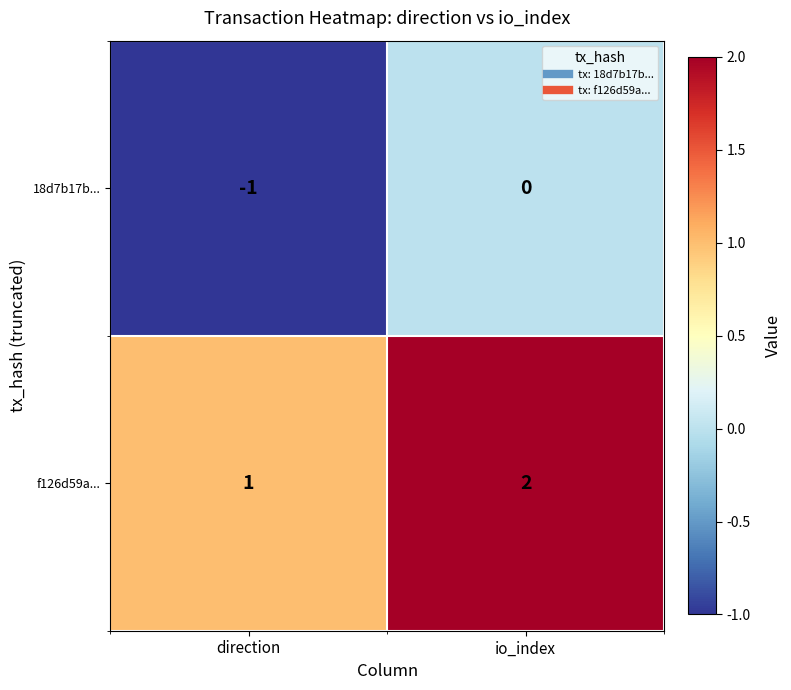

Rank the series at direction from lowest to highest value.

18d7b17b..., f126d59a...